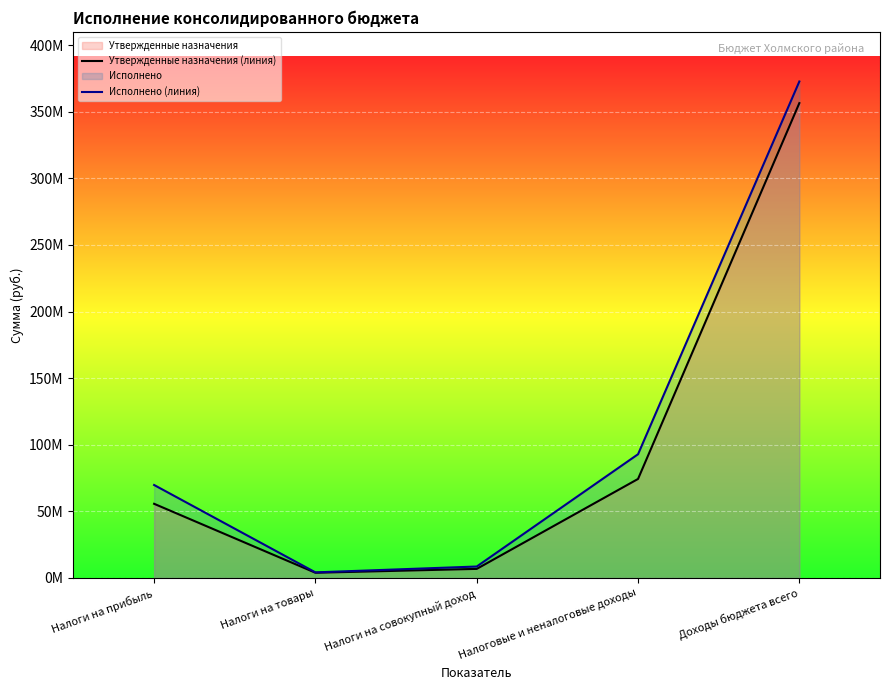

Reading right to left, list all the values displayed in this chart.

Утвержденные назначения (линия): Доходы бюджета всего=356436133.2	Налоговые и неналоговые доходы=74334791.7	Налоги на совокупный доход=6822400.0	Налоги на товары=3922100.0	Налоги на прибыль=55683600.0
Исполнено (линия): Доходы бюджета всего=372665053.9	Налоговые и неналоговые доходы=92888655.8	Налоги на совокупный доход=8603200.1	Налоги на товары=4206494.2	Налоги на прибыль=69794164.5